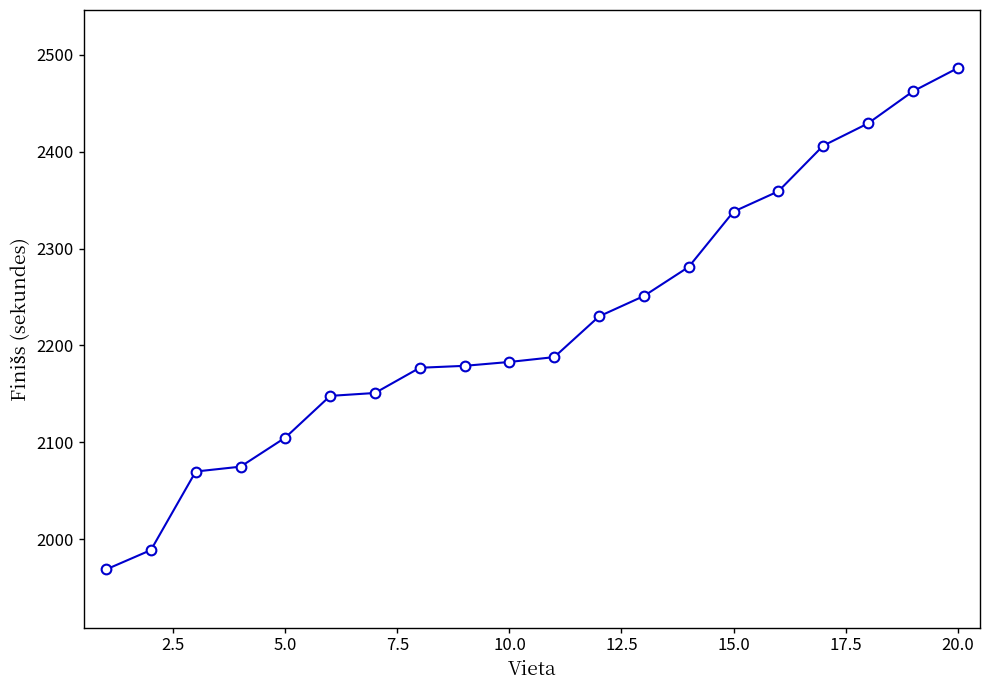

What is the maximum value shown in the chart?

2486